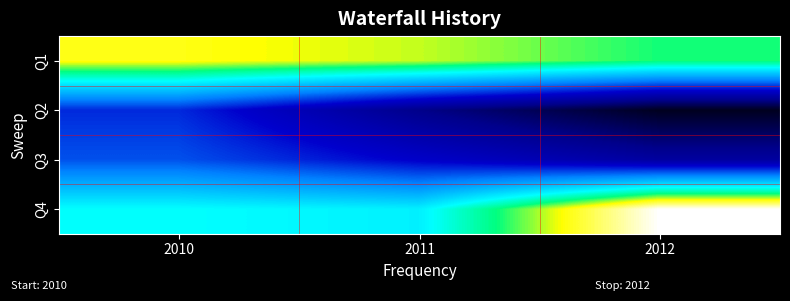

Which series has the largest range (max minus min)?

Q4